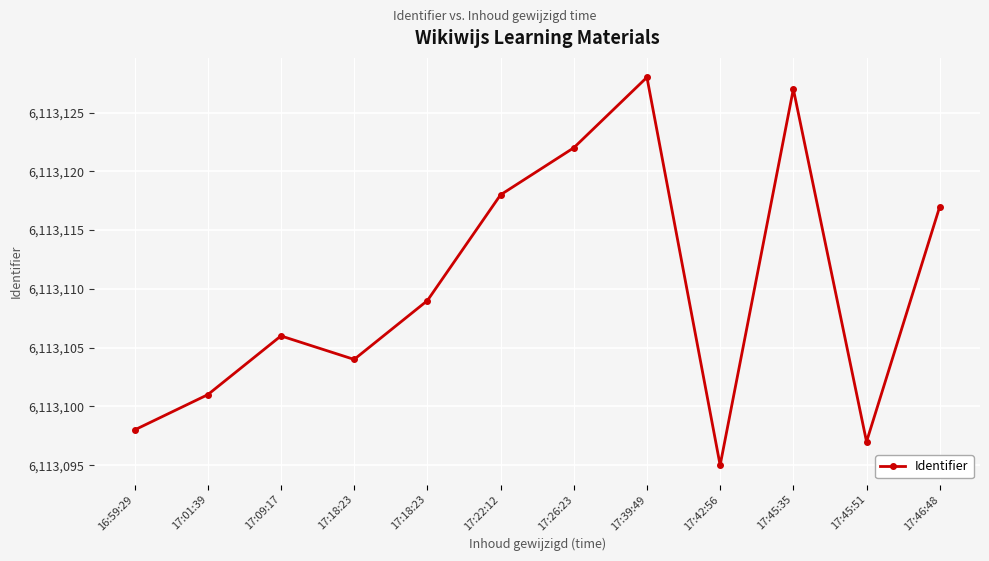

How many lines are shown in the chart?

1